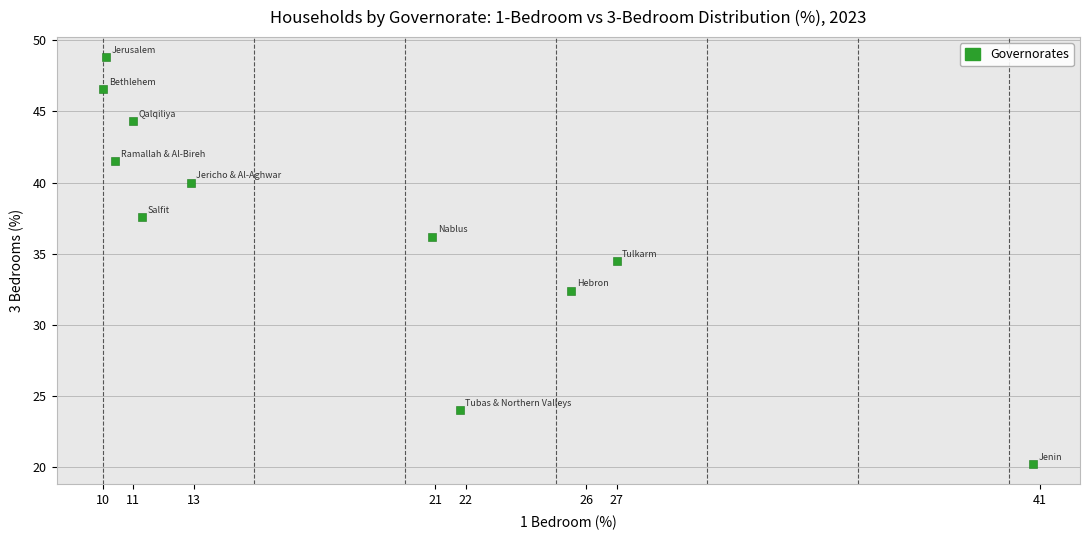

What Y value in the scatter plot is closest to 34?

34.5